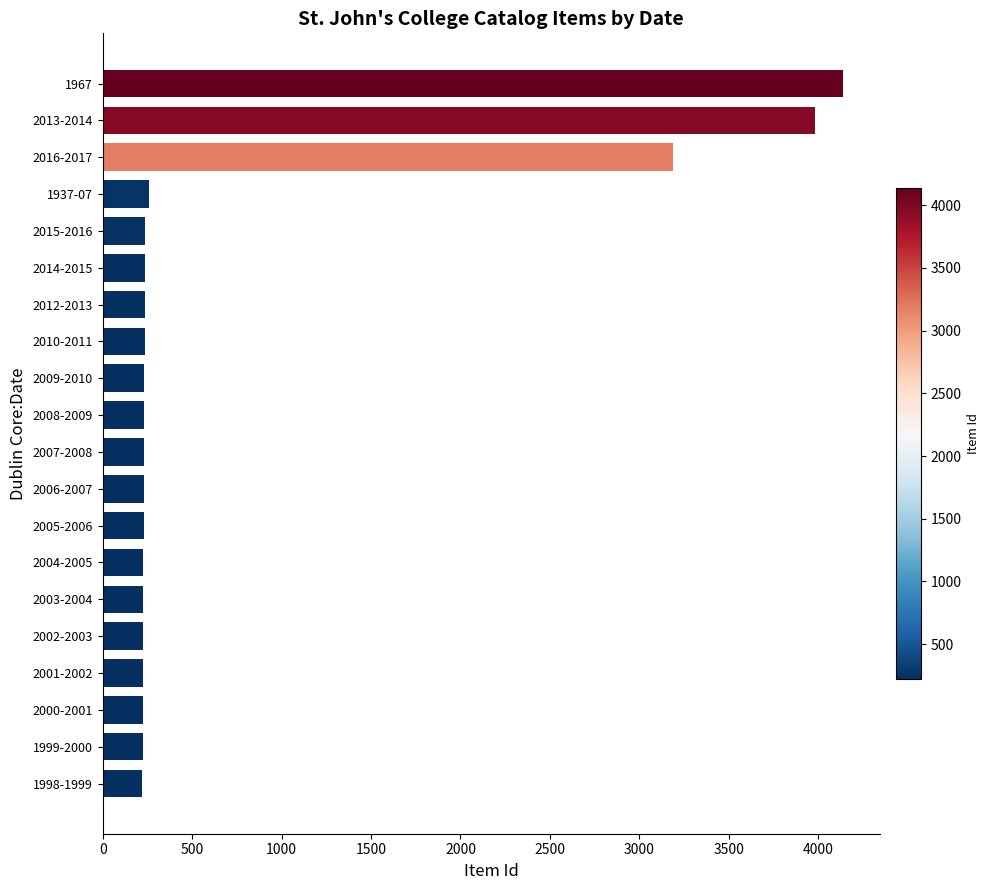

How many categories are shown in the chart?

20